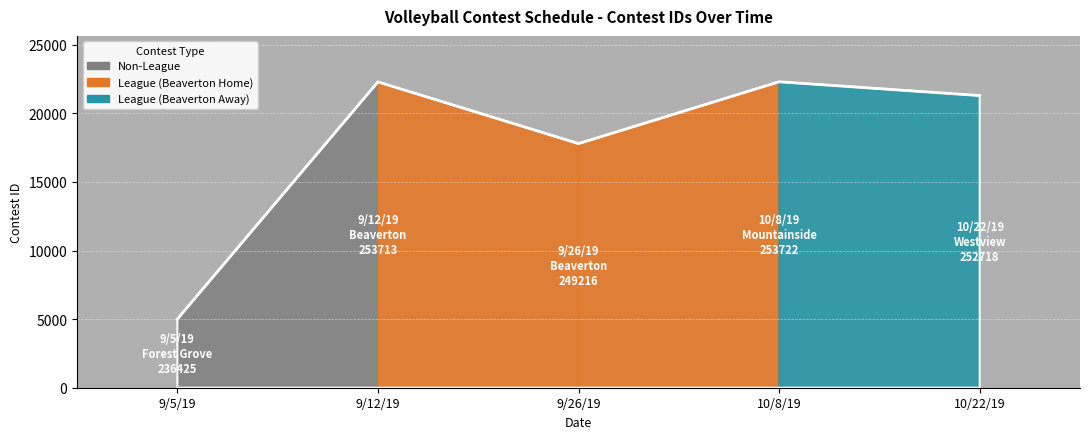

How many lines are shown in the chart?

1